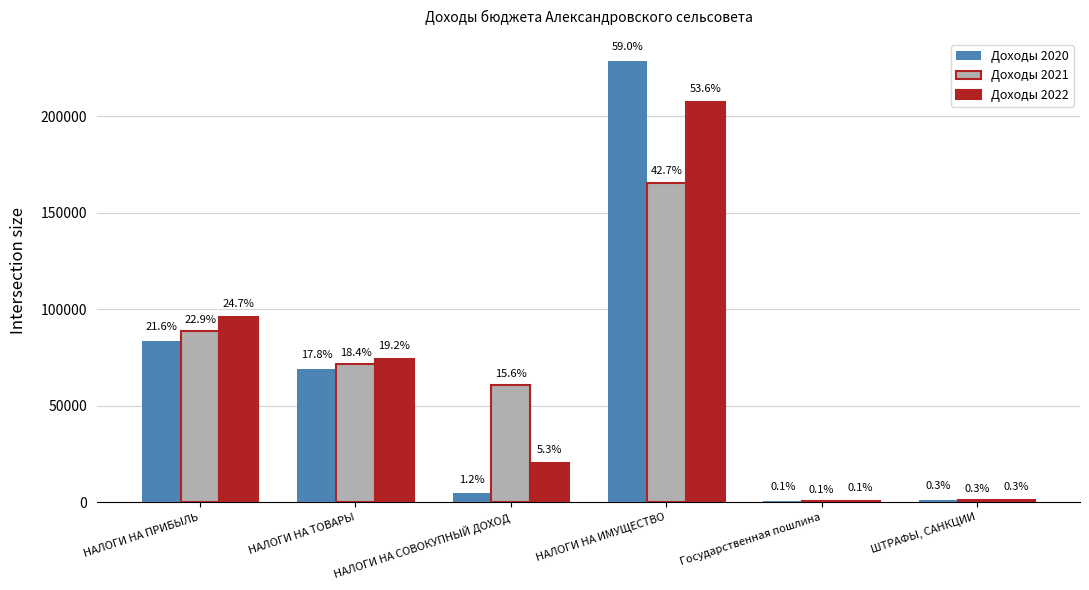

What is the difference between the maximum and minimum values in the Доходы 2021 series?

165025